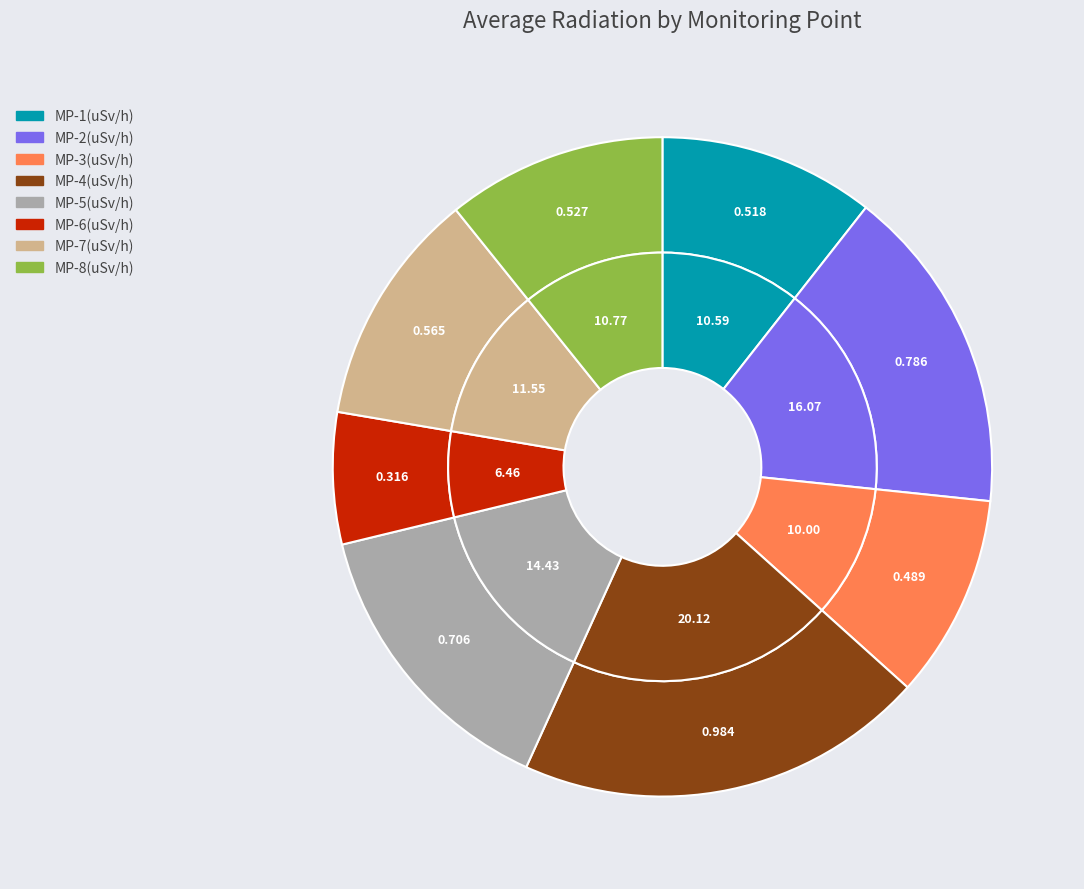

Is it true that MP-1 is 11% of the pie?

True